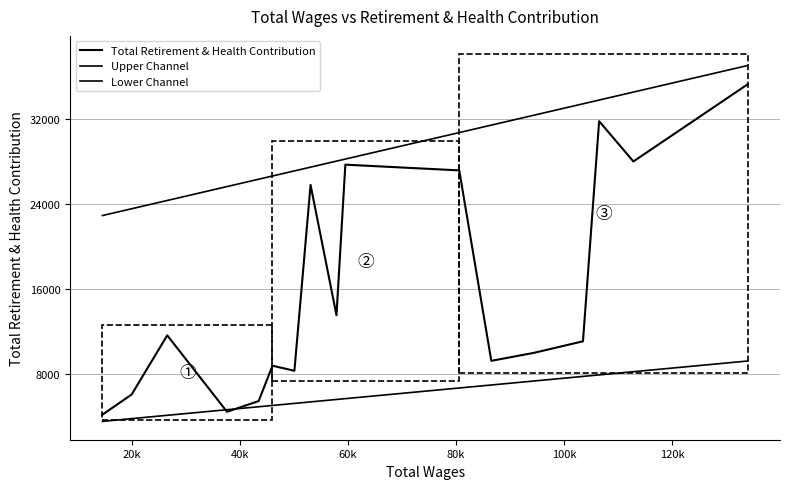

How many interior local peaks (higher than both neighbors) does the data have?

5